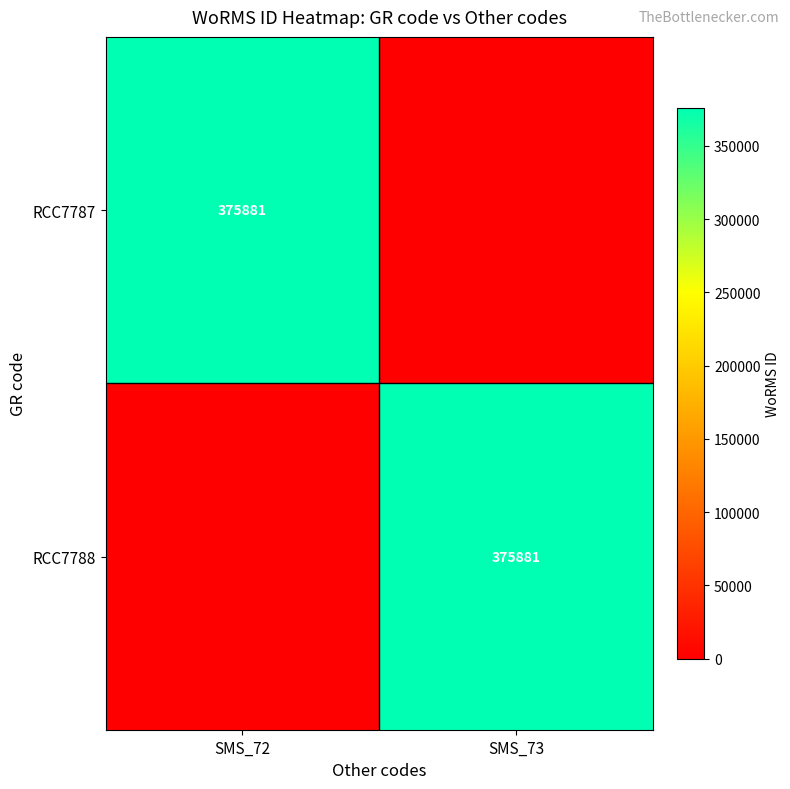

Is it true that RCC7787 equals 375881 at SMS_72?

True